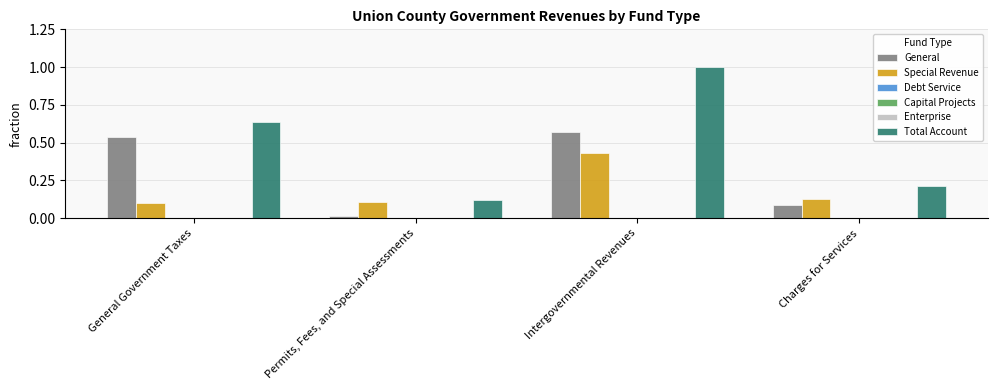

What position from the right is Intergovernmental Revenues?

2